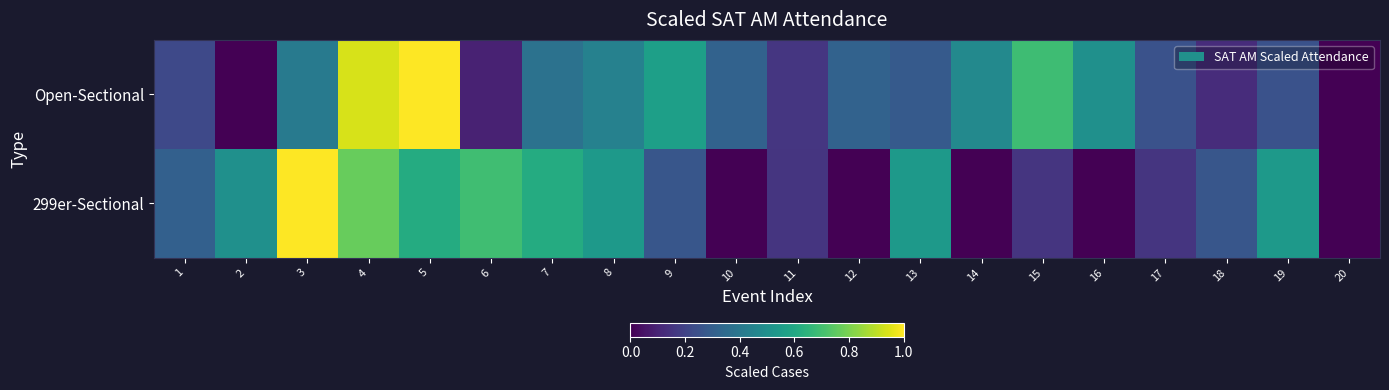

Which series has the largest range (max minus min)?

Open-Sectional